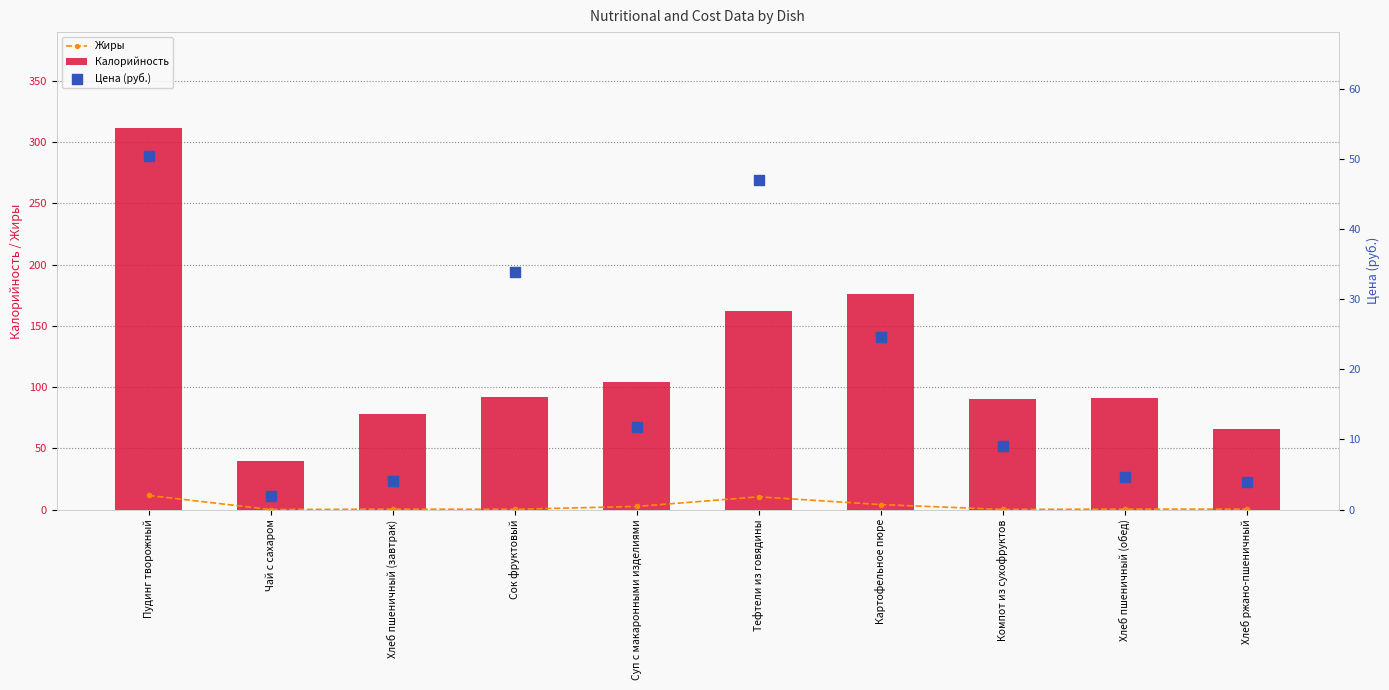

At which category is the sum across all series the highest?

Пудинг творожный